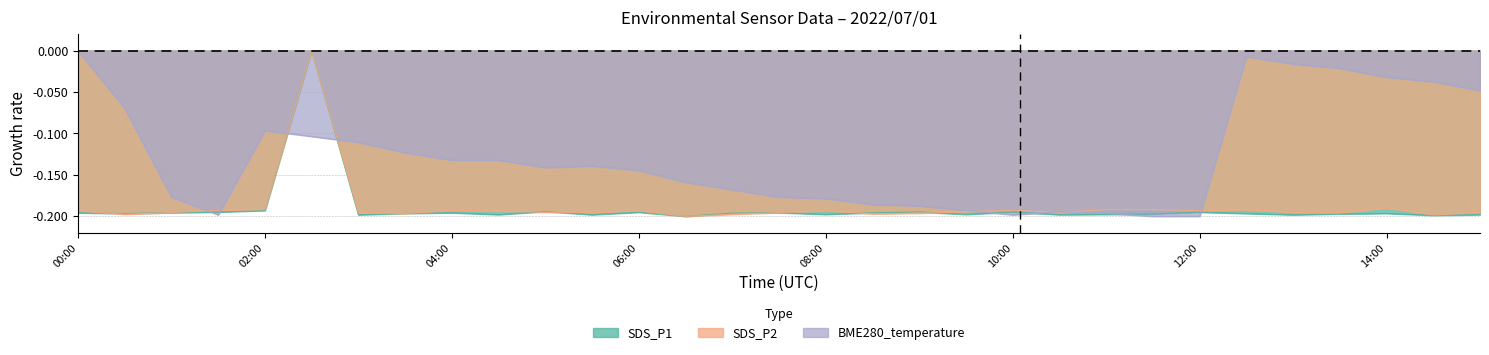

What is the average value of the SDS_P2 series?

-0.2